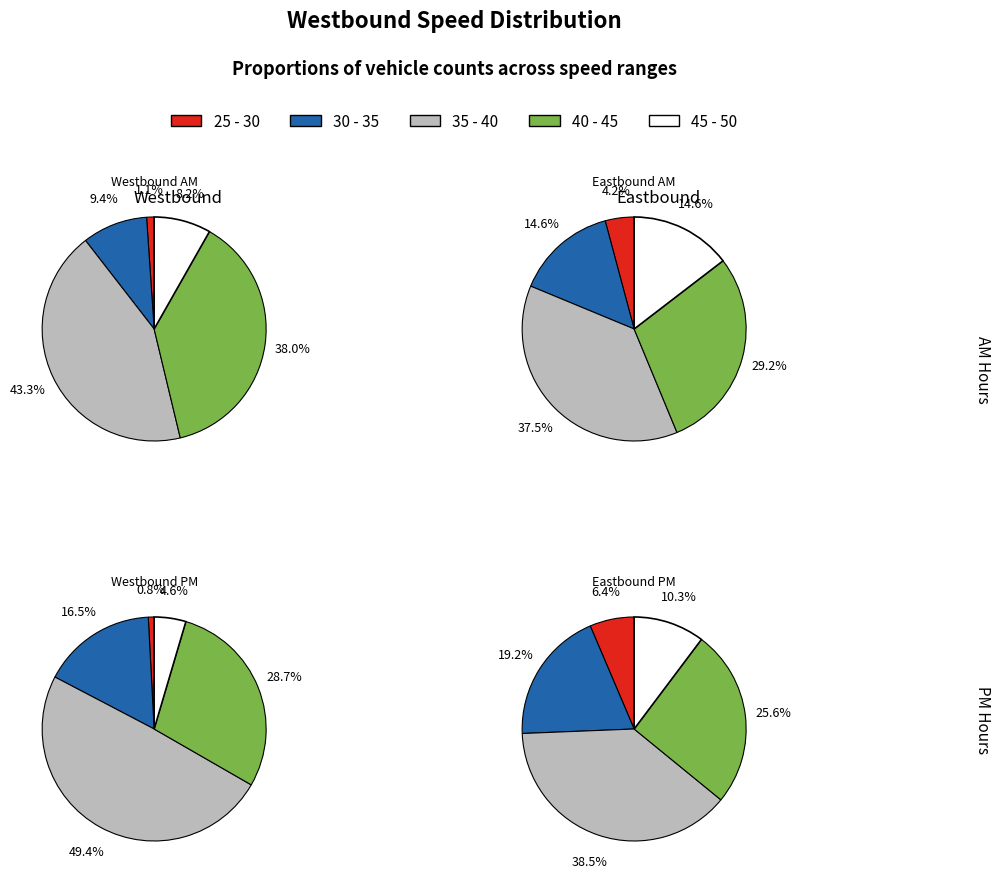

To the nearest percent, what percentage of the pie is 16?

10%